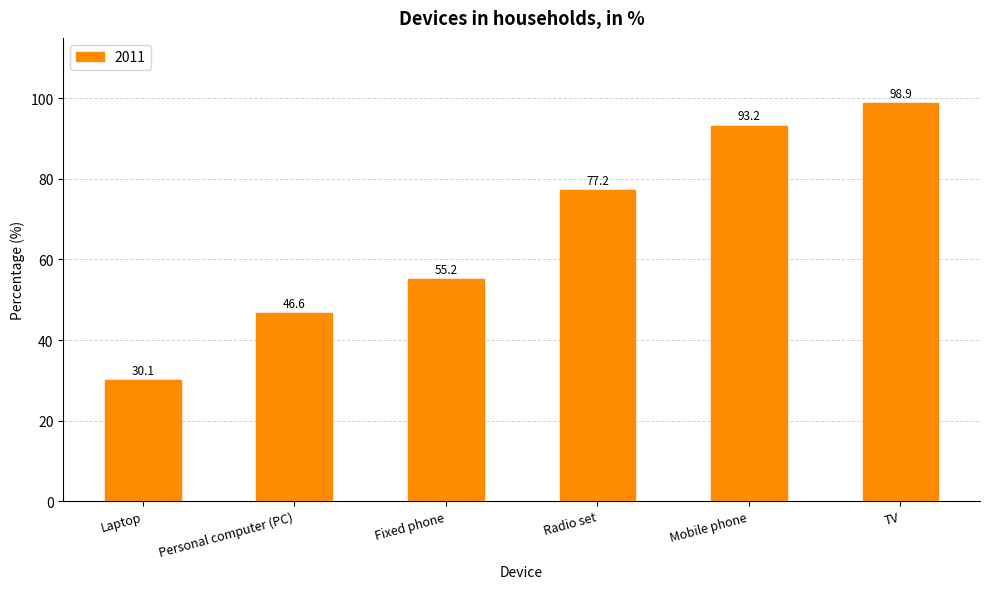

Is it true that the value at Radio set is 137.3?

False